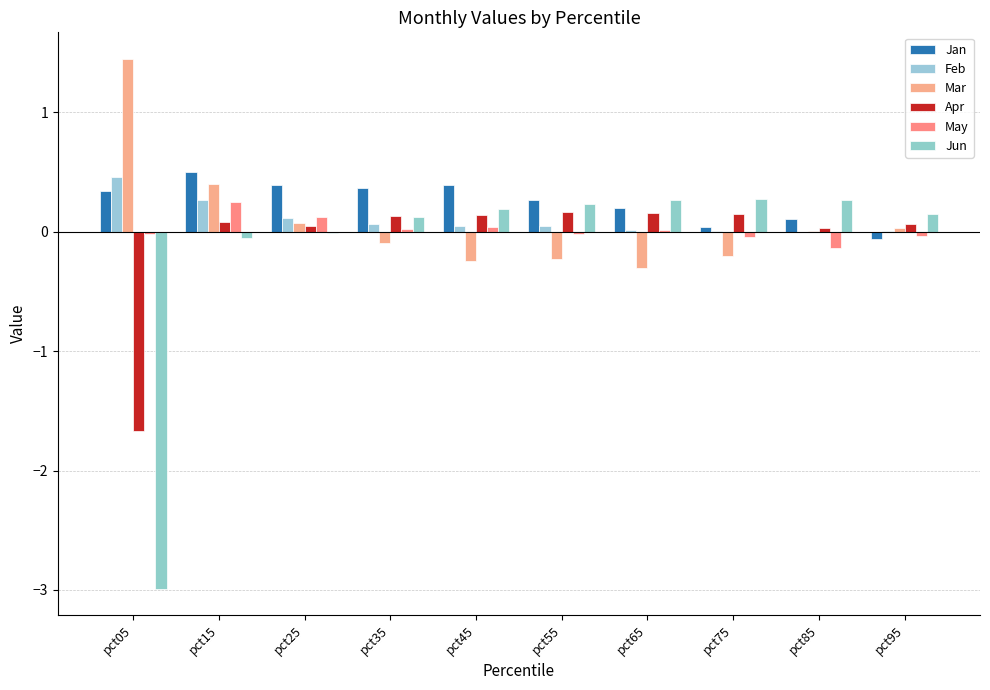

What is the greatest value displayed?

1.4